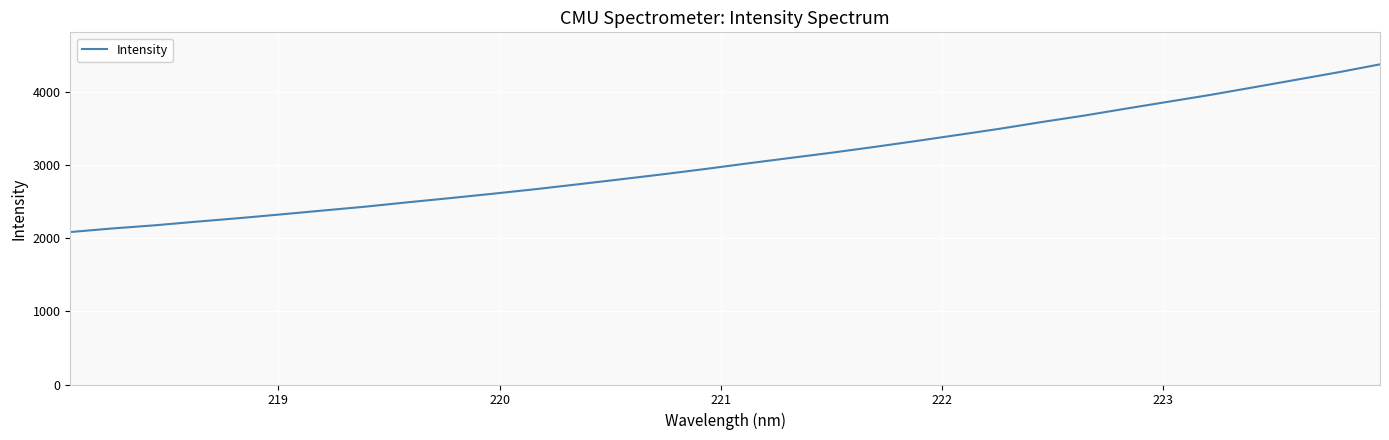

What is the maximum value shown in the chart?

4383.6